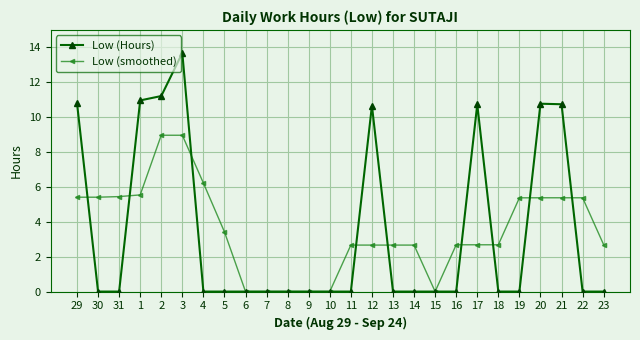

What is the average value of the Low (smoothed) series?

3.5